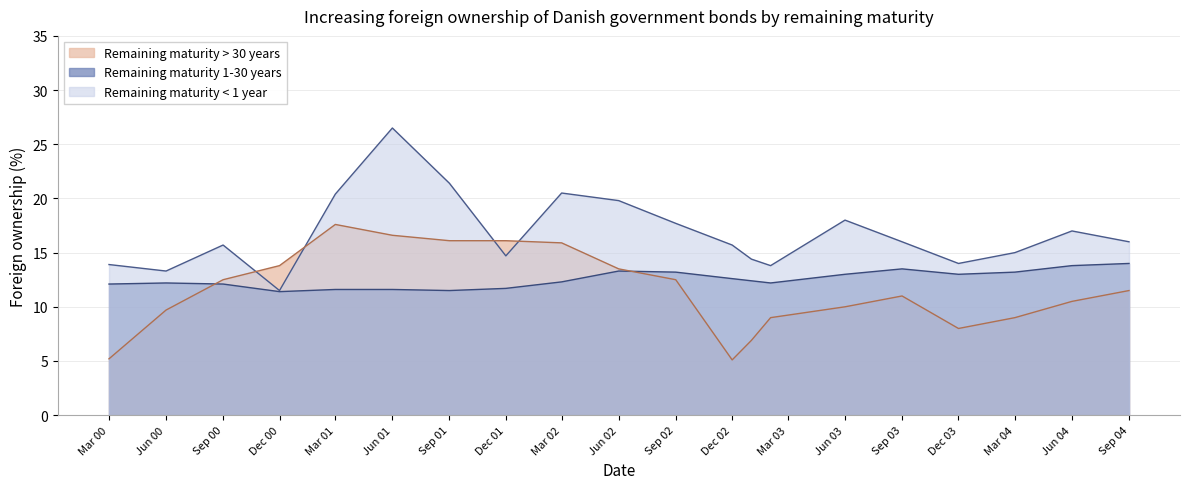

The Remaining maturity < 1 year series shows 20.5 at Mar 02. True or false?

True